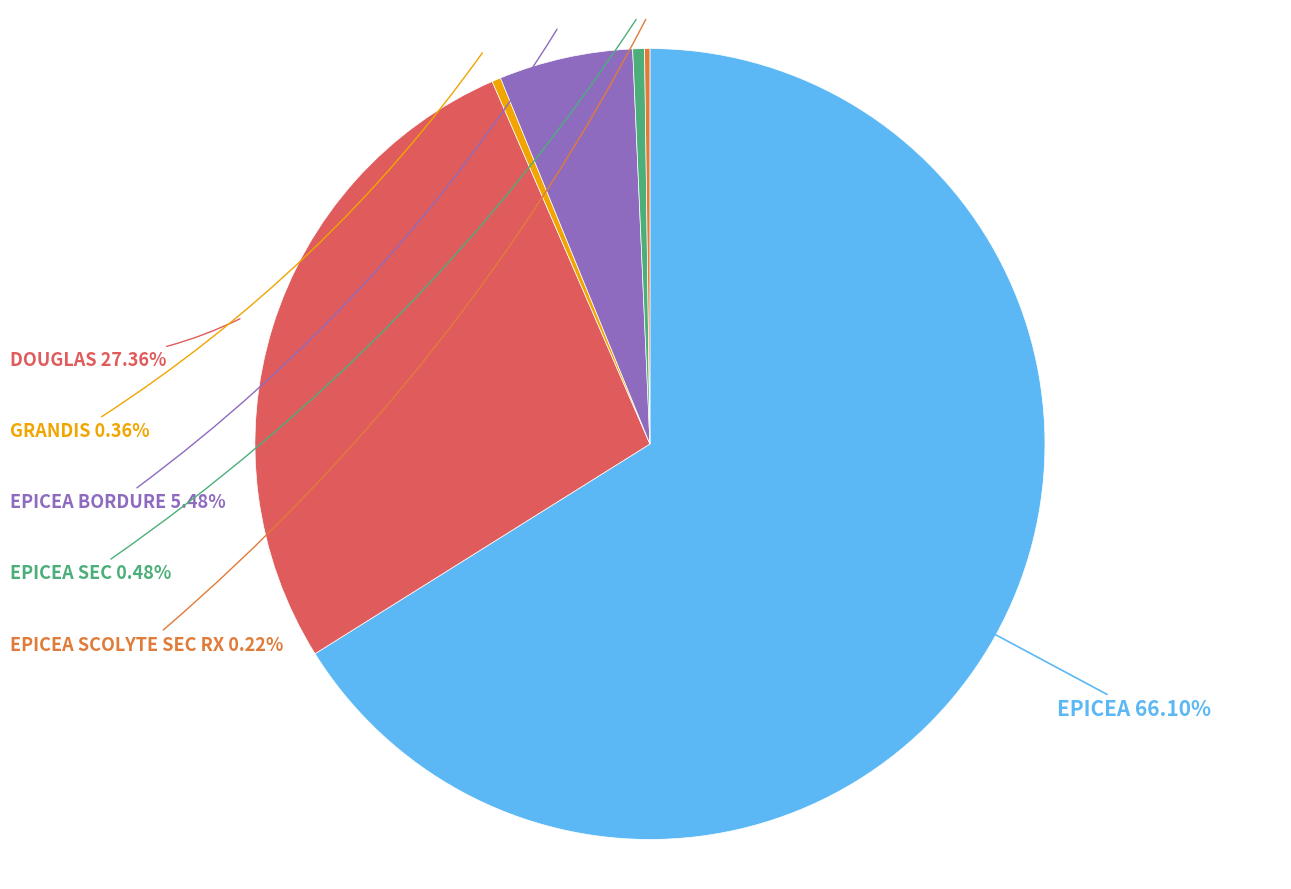

Which slice is the largest?

EPICEA